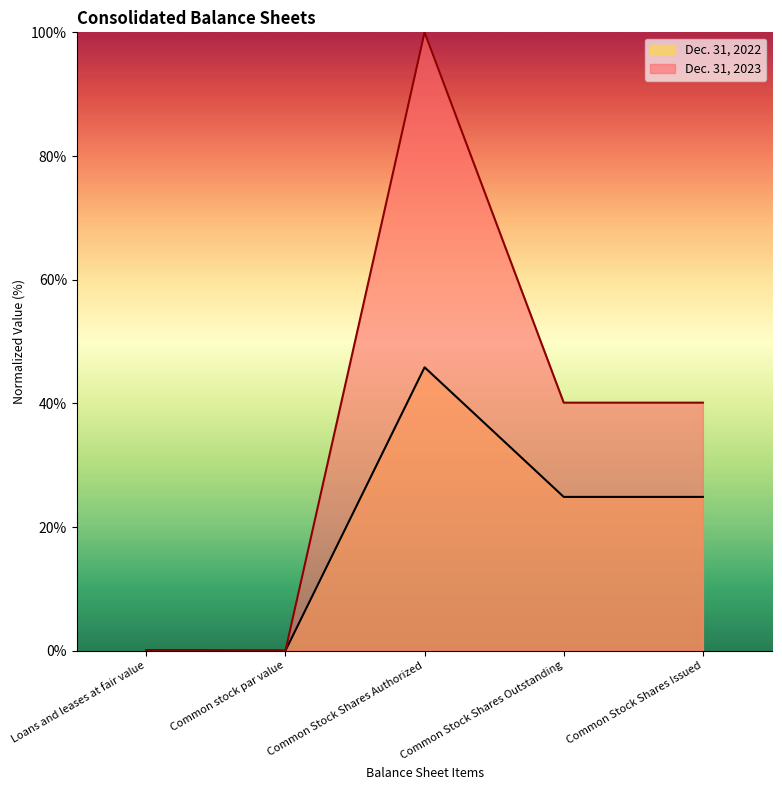

How many data points does each series have?

5